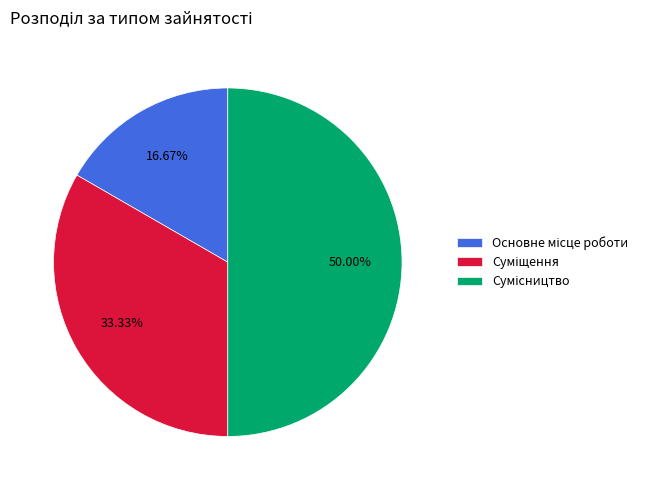

How many slices are in this pie chart?

3